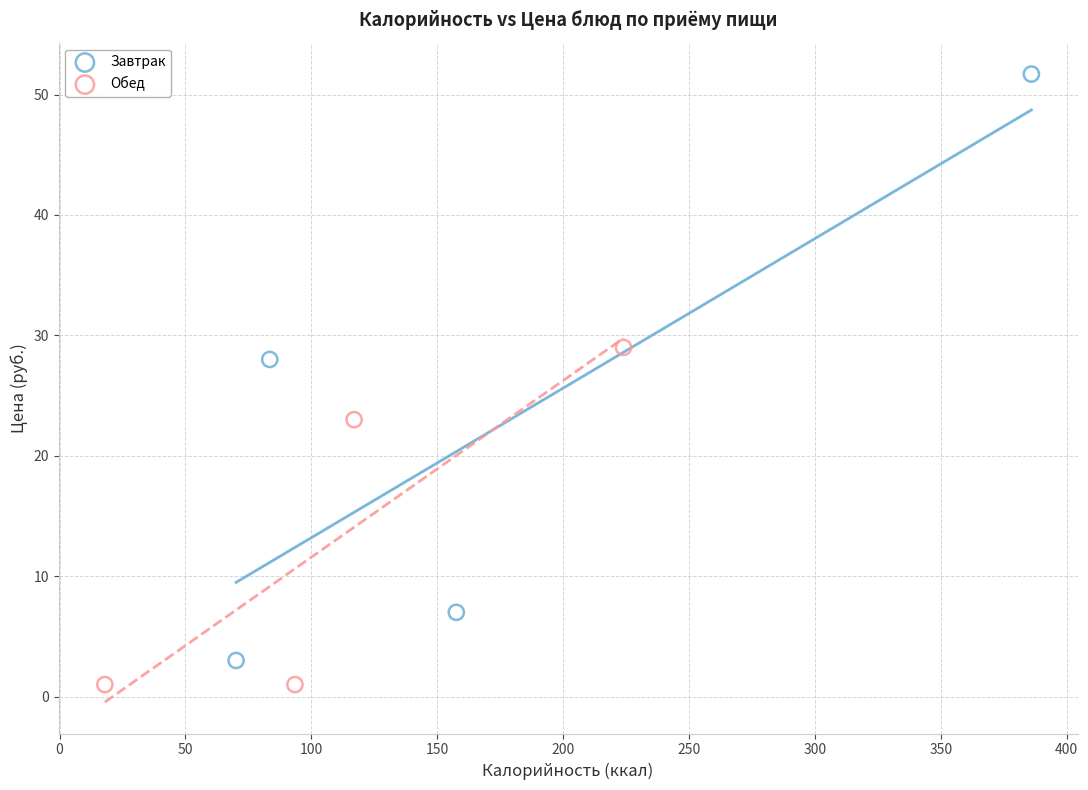

Which series reaches the maximum Y coordinate?

Завтрак